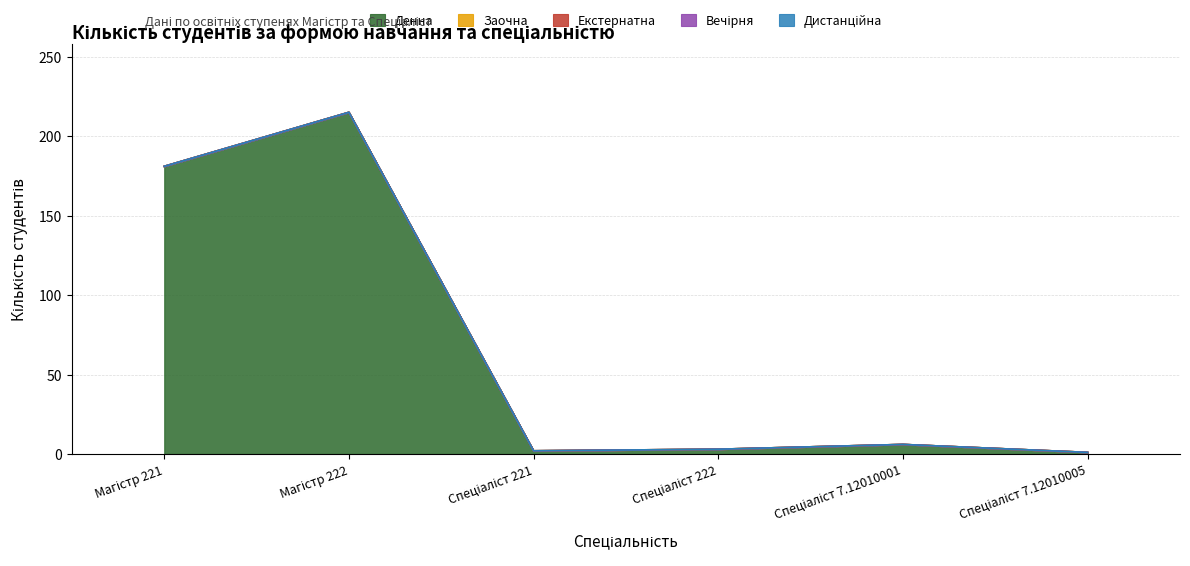

Which category has the lowest value in the Екстернатна series?

Магістр 221